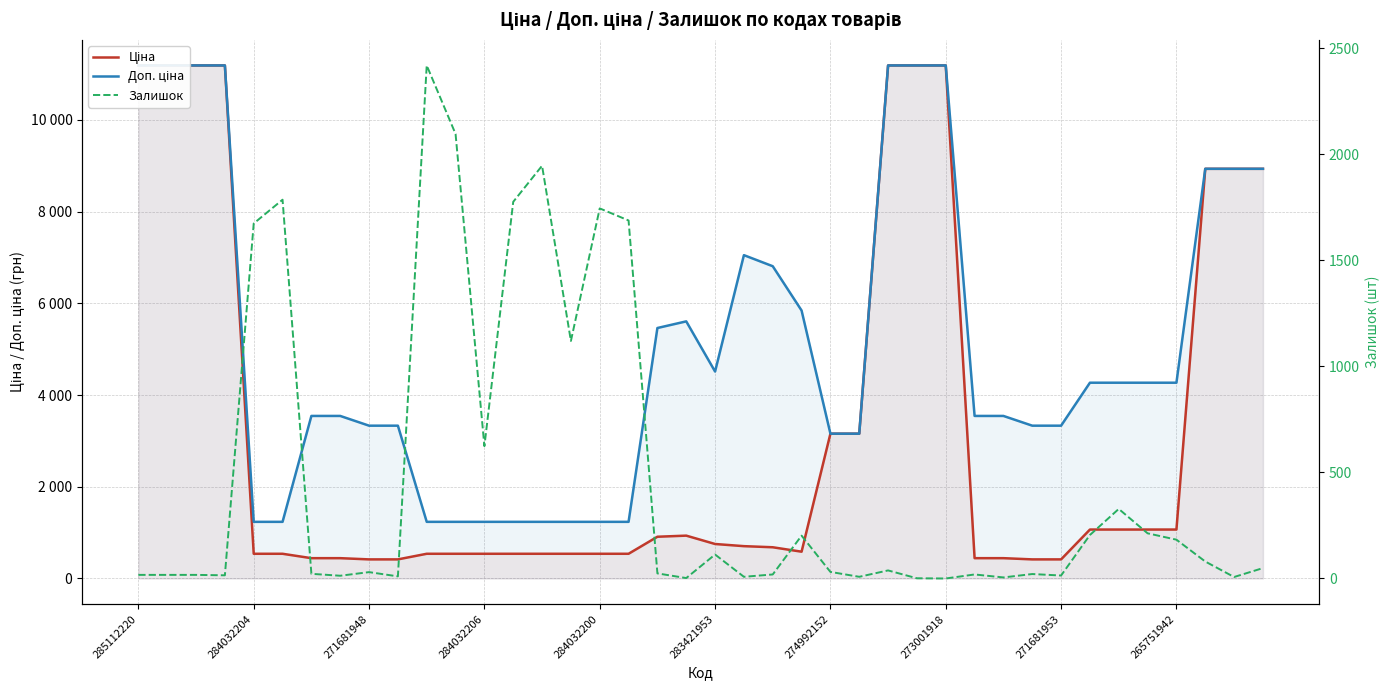

Where is the first local maximum for Доп. ціна?

19